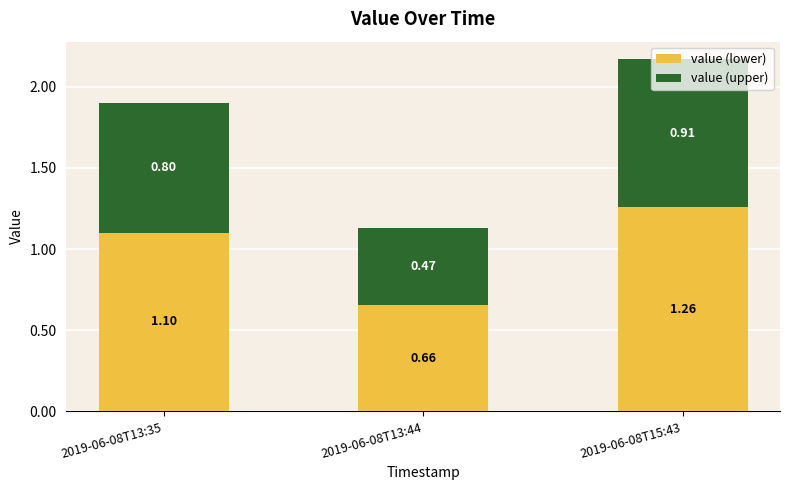

What is the total value across all series at 2019-06-08T13:44?

1.1